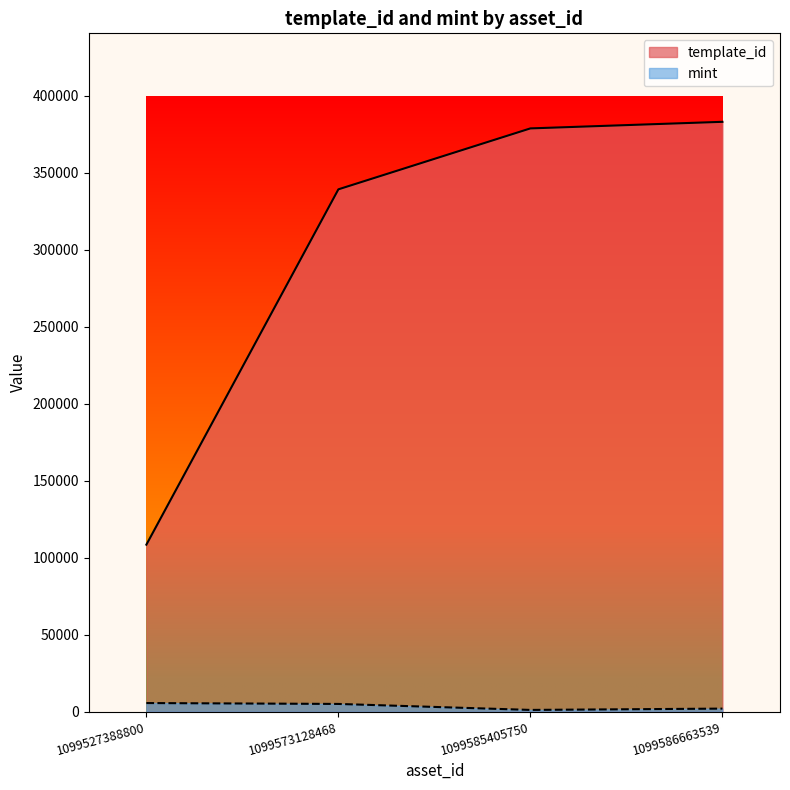

Is the value of template_id at 1099527388800 greater than the value of mint at 1099573128468?

Yes